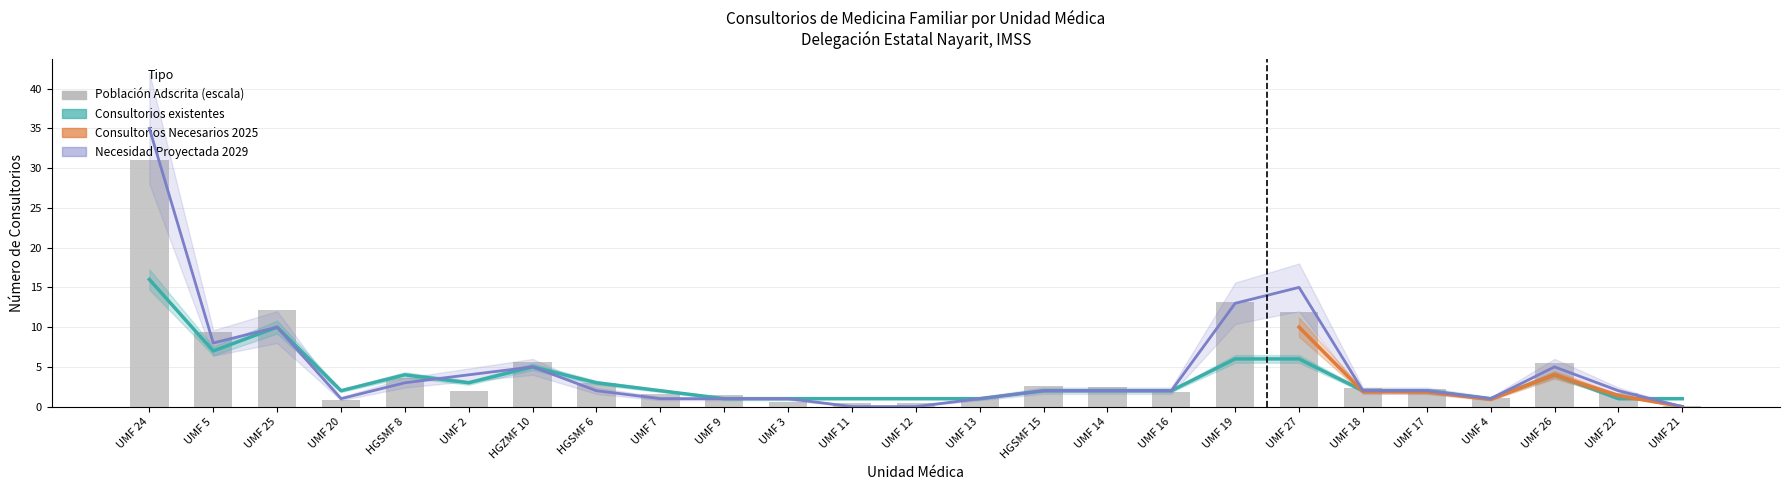

Where is Consultorios Necesarios 2025 nearest to the value 17?

UMF 27